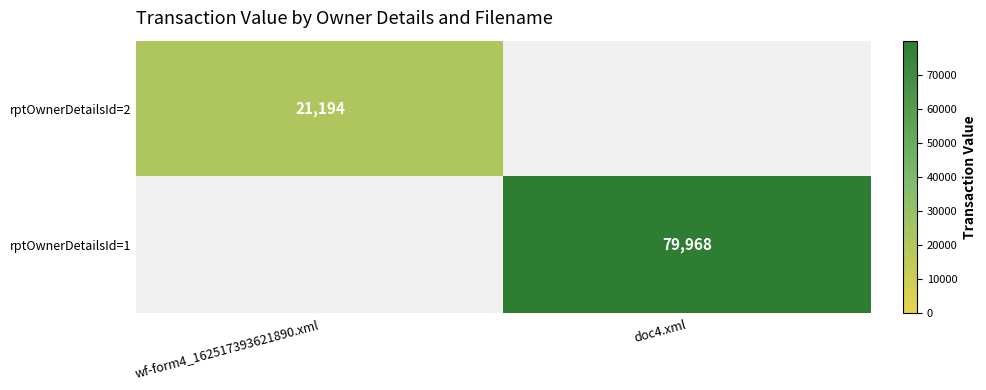

True or false: rptOwnerDetailsId=1 has a value of 79968 at doc4.xml.

True